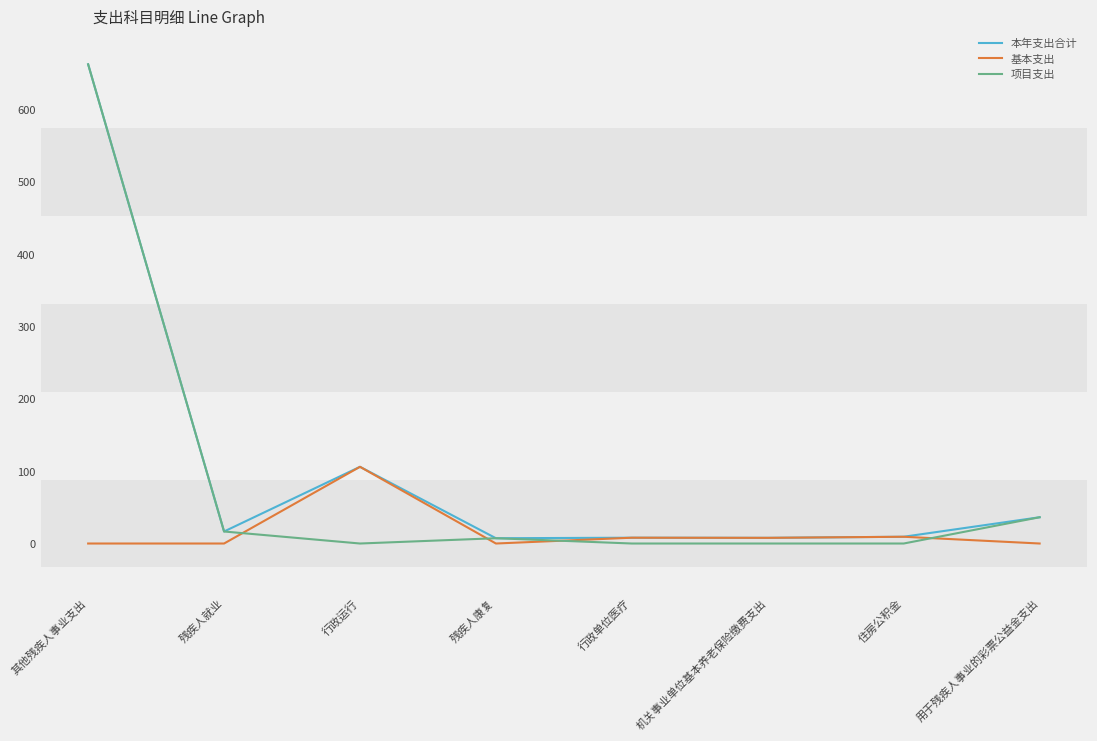

List the series in order of their overall mean, highest first.

本年支出合计, 项目支出, 基本支出